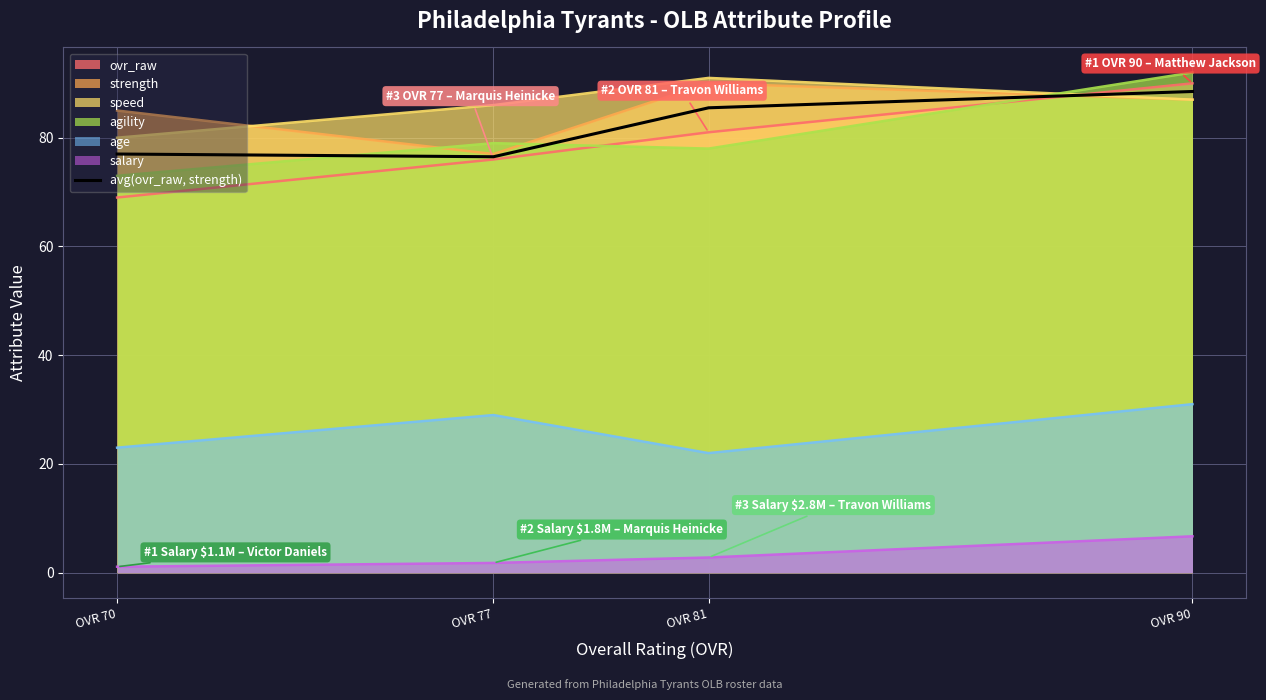

At OVR 81, list the series in order from largest to smallest.

speed, strength, avg(ovr_raw, strength), ovr_raw, agility, age, salary